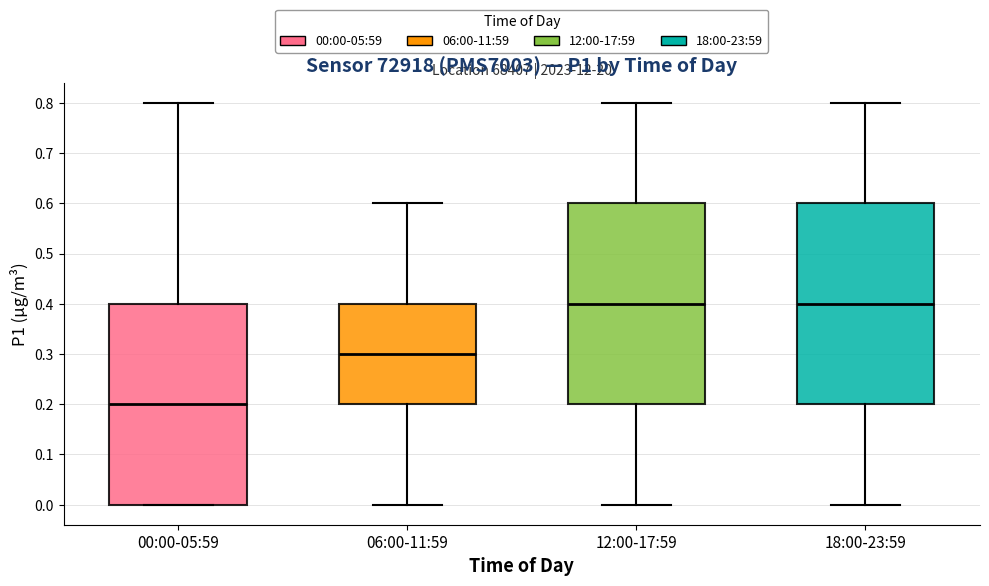

Which box has the lowest median line?

00:00-05:59